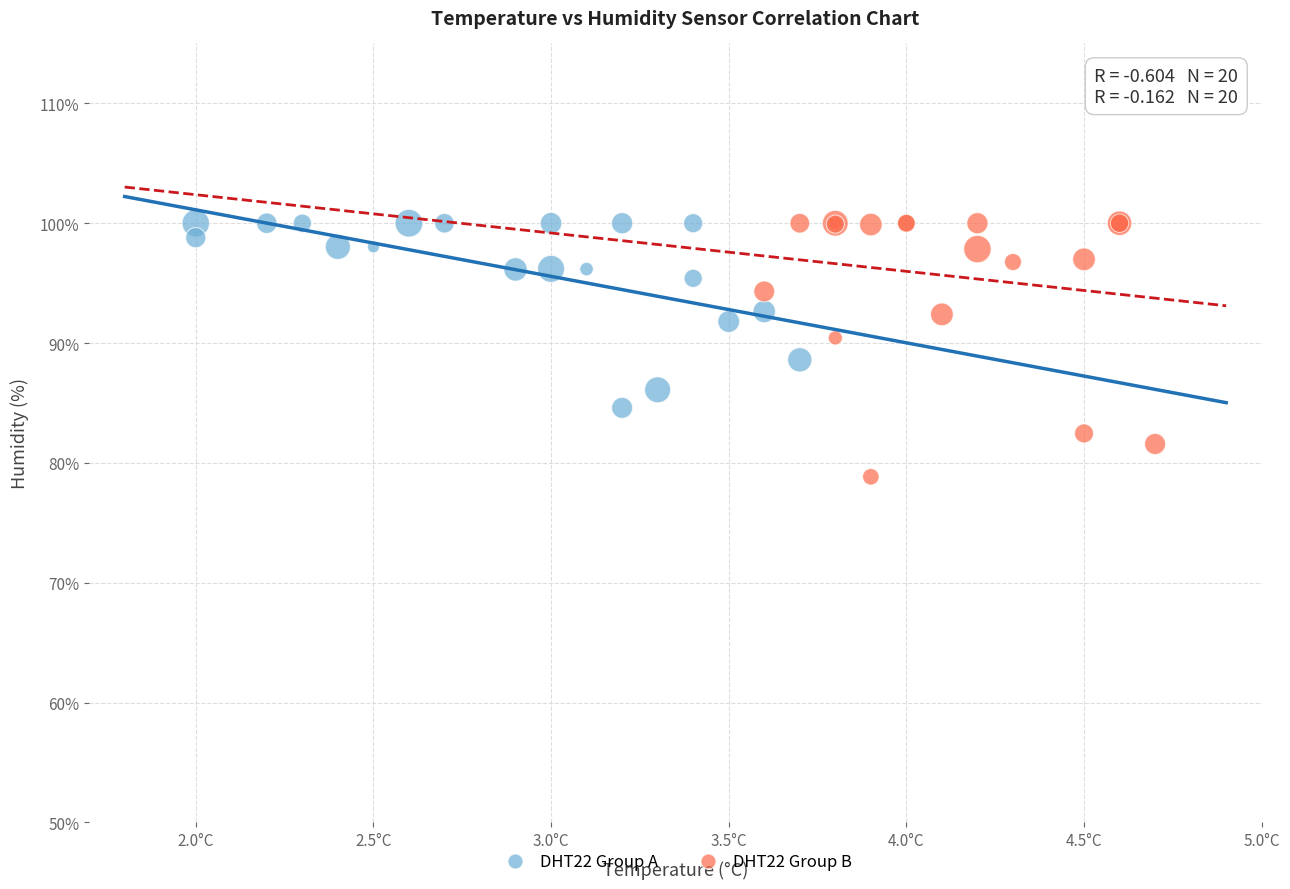

Which series has the widest spread of Y values?

DHT22 Group B